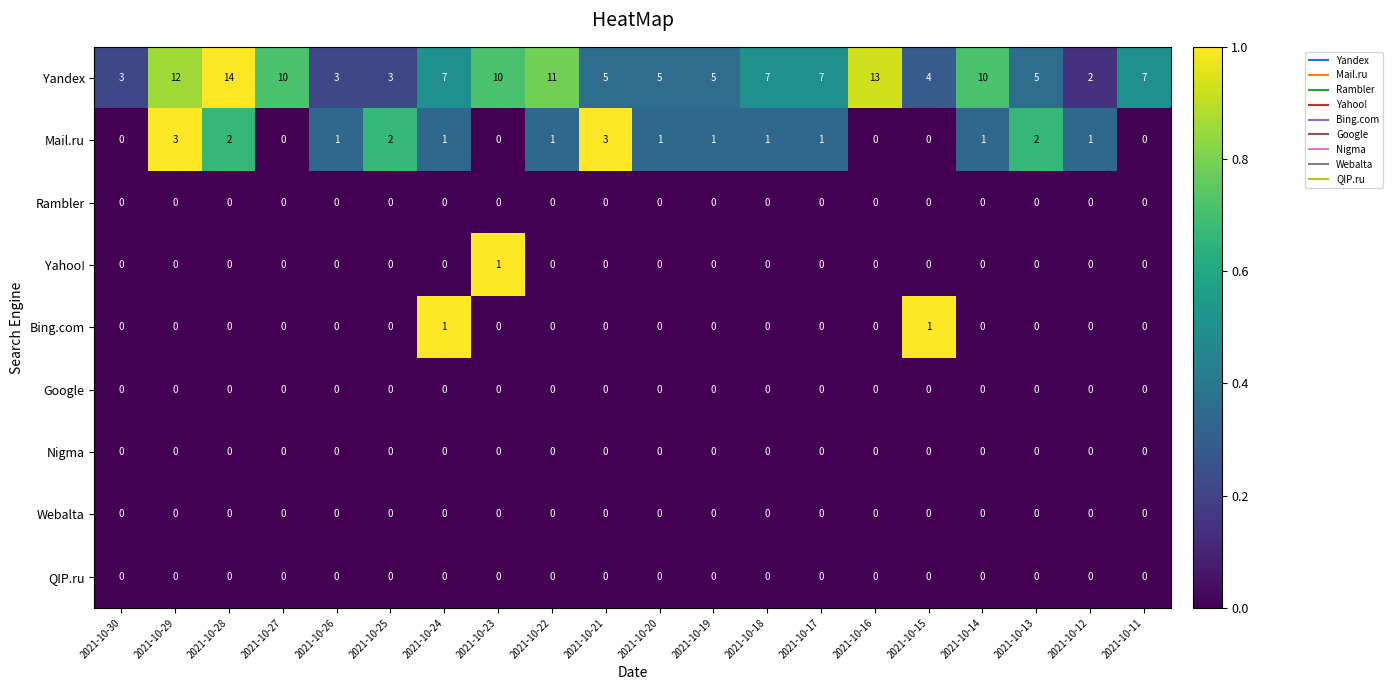

What is the difference between the maximum and minimum values in the Mail.ru series?

3